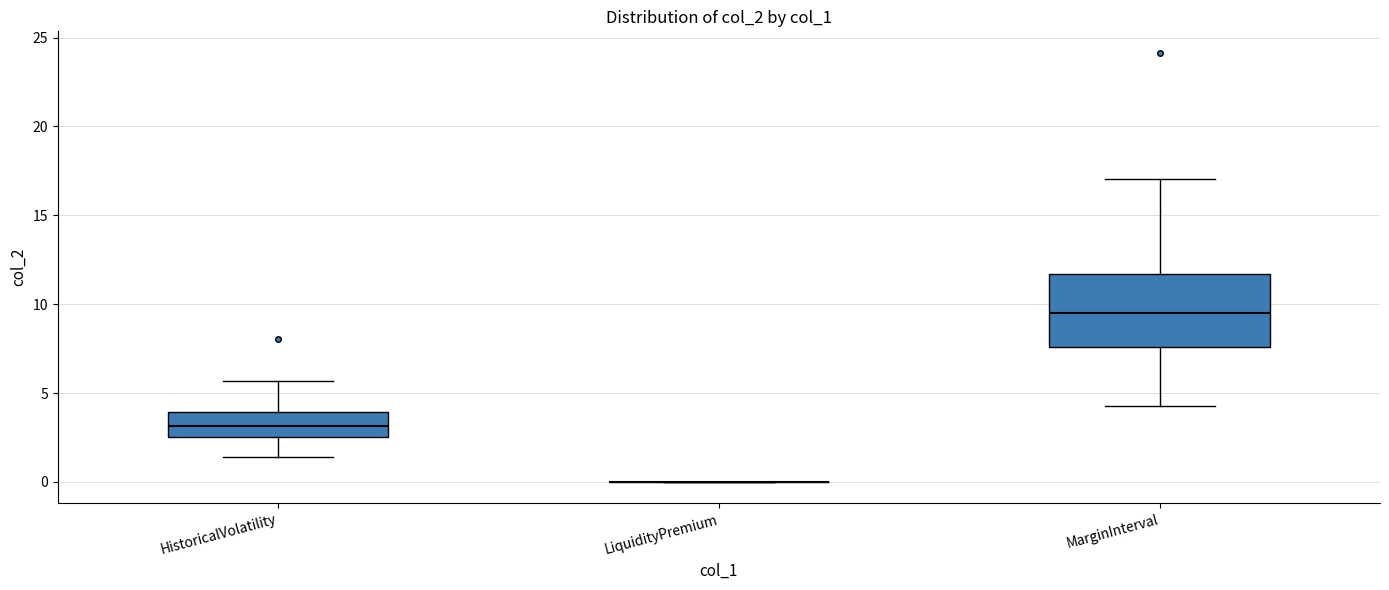

Reading left to right, read every box against the y-axis: the position of its median line, the range the box covers, and the ends of its whiskers. The values are not printed on the chart, so give them approximately, as read against the axis.

HistoricalVolatility: median 3.0, box 2.5 to 4.0, whiskers 1.5 to 5.5
LiquidityPremium: box collapsed to a line at 0.0, whiskers 0.0 to 0.0
MarginInterval: median 9.5, box 7.5 to 11.5, whiskers 4.5 to 17.0